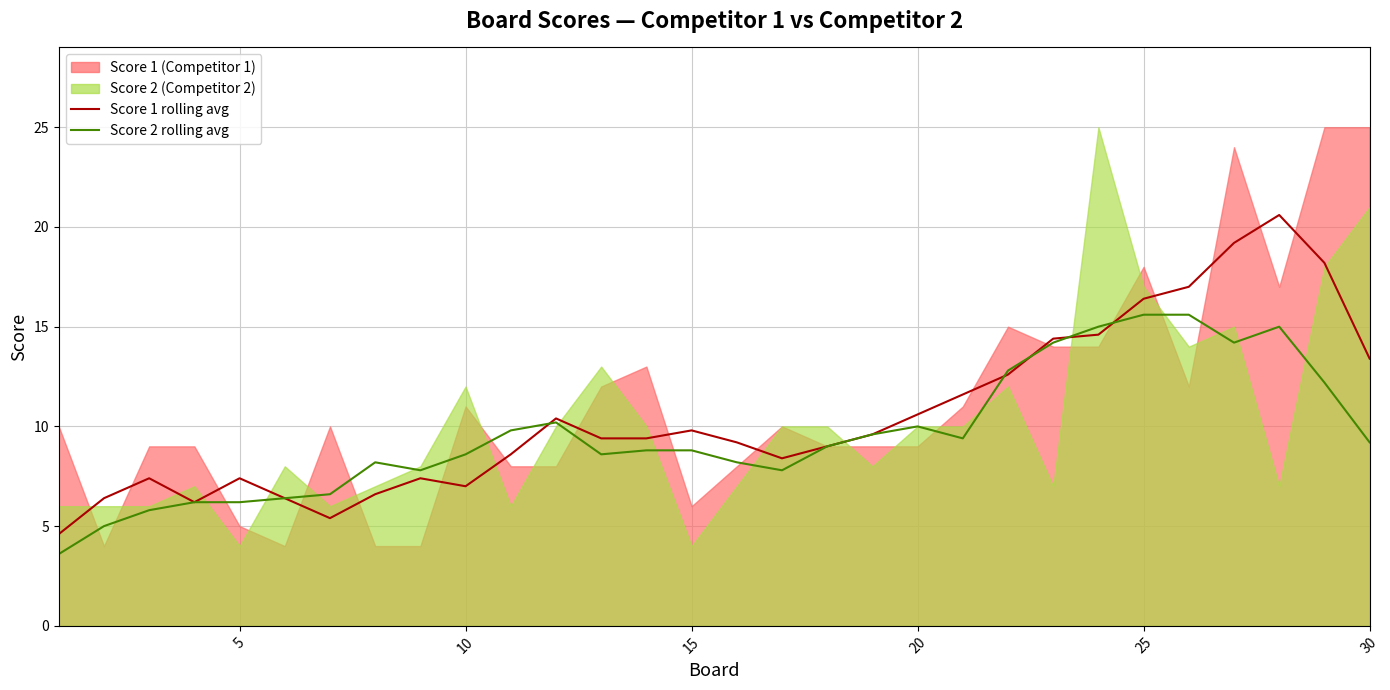

The Score 1 rolling avg series shows 19.6 at 22. True or false?

False